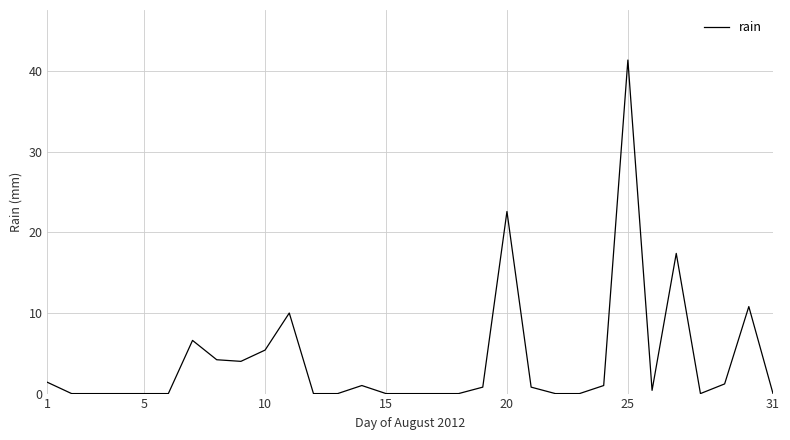

What is the maximum value shown in the chart?

41.4